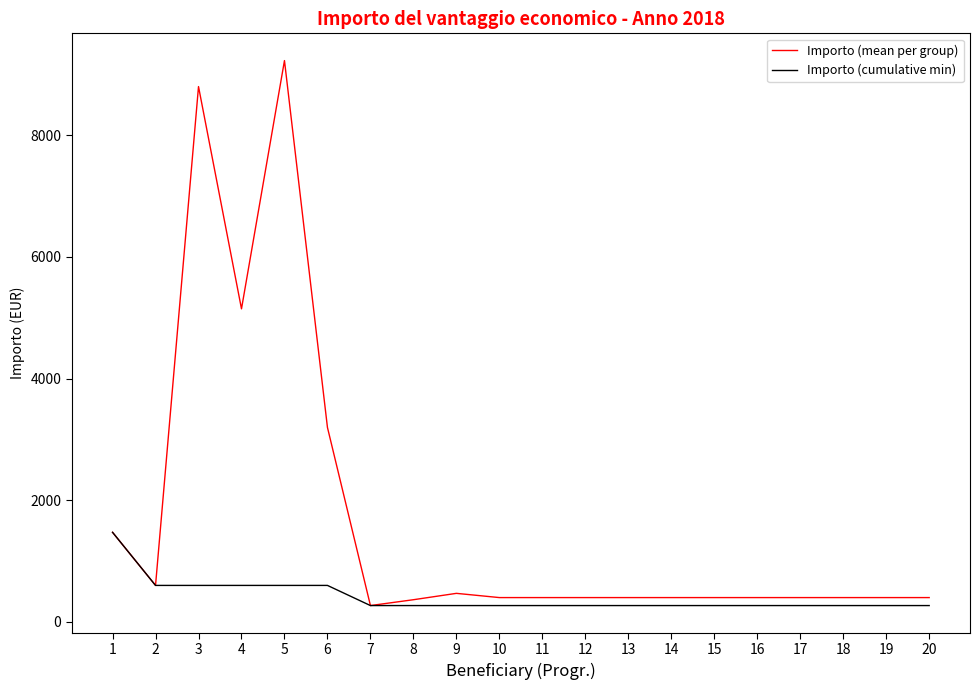

What is the total value across all series at 2?

1200.0